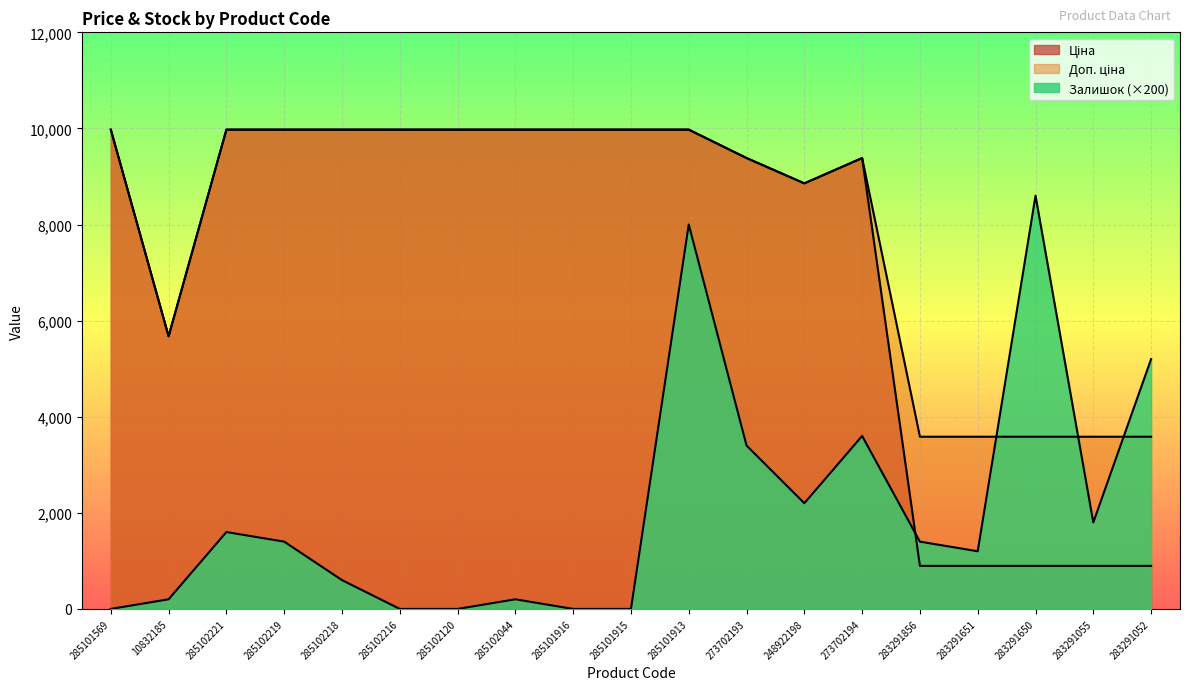

Is it true that Ціна equals 475.7 at 283291055?

False